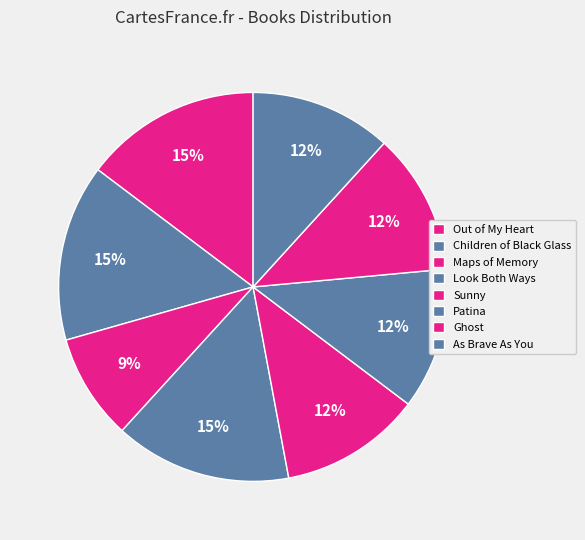

Count the number of slices in the pie.

8